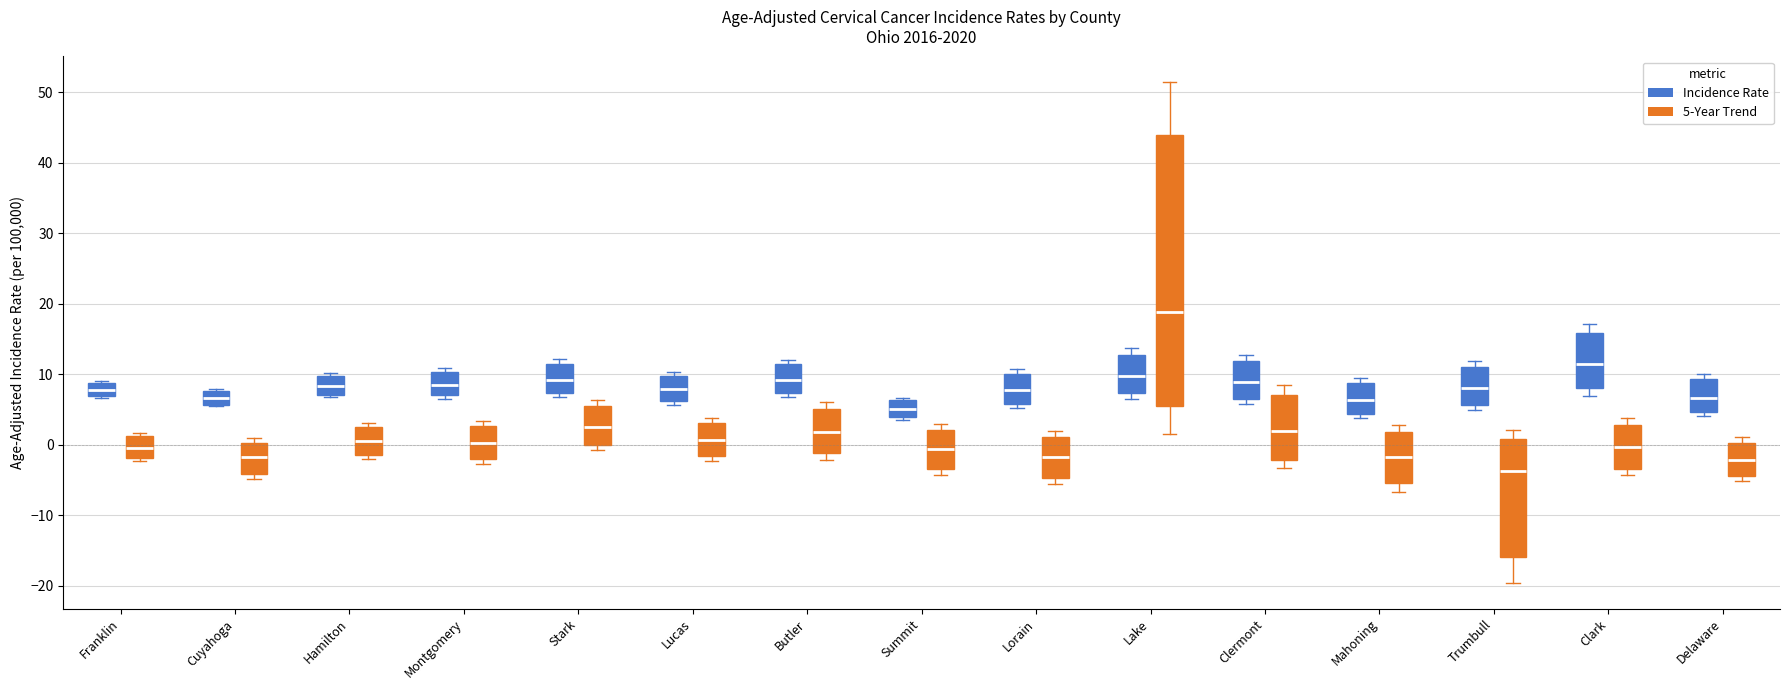

Reading left to right, transcribe this box plot: for each box, give where its median line is, the range the box spans, and where its two whiskers end, as read against the y-axis. The values are not printed on the chart, so give them approximately, as read against the axis.

Franklin (Incidence Rate): median 8, box 7 to 9, whiskers 7 to 9 (just above the box's upper edge)
Franklin (5-Year Trend): median 0, box -2 to 1, whiskers -2 (just below the box's lower edge) to 2
Cuyahoga (Incidence Rate): median 7, box 6 to 8, whiskers 5 to 8
Cuyahoga (5-Year Trend): median -2, box -4 to 0, whiskers -5 to 1
Hamilton (Incidence Rate): median 8, box 7 to 10, whiskers 7 (just below the box's lower edge) to 10 (just above the box's upper edge)
Hamilton (5-Year Trend): median 1, box -1 to 3, whiskers -2 to 3 (just above the box's upper edge)
Montgomery (Incidence Rate): median 9, box 7 to 10, whiskers 7 (just below the box's lower edge) to 11
Montgomery (5-Year Trend): median 0, box -2 to 3, whiskers -3 to 3 (just above the box's upper edge)
Stark (Incidence Rate): median 9, box 7 to 12, whiskers 7 (just below the box's lower edge) to 12 (just above the box's upper edge)
Stark (5-Year Trend): median 3, box 0 to 6, whiskers -1 to 6 (just above the box's upper edge)
Lucas (Incidence Rate): median 8, box 6 to 10, whiskers 6 (just below the box's lower edge) to 10 (just above the box's upper edge)
Lucas (5-Year Trend): median 1, box -2 to 3, whiskers -2 (just below the box's lower edge) to 4
Butler (Incidence Rate): median 9, box 7 to 11, whiskers 7 (just below the box's lower edge) to 12
Butler (5-Year Trend): median 2, box -1 to 5, whiskers -2 to 6
Summit (Incidence Rate): median 5, box 4 to 6, whiskers 4 (just below the box's lower edge) to 7
Summit (5-Year Trend): median -1, box -3 to 2, whiskers -4 to 3
Lorain (Incidence Rate): median 8, box 6 to 10, whiskers 5 to 11
Lorain (5-Year Trend): median -2, box -5 to 1, whiskers -6 to 2
Lake (Incidence Rate): median 10, box 7 to 13, whiskers 7 (just below the box's lower edge) to 14
Lake (5-Year Trend): median 19, box 6 to 44, whiskers 1 to 52
Clermont (Incidence Rate): median 9, box 7 to 12, whiskers 6 to 13
Clermont (5-Year Trend): median 2, box -2 to 7, whiskers -3 to 9
Mahoning (Incidence Rate): median 6, box 4 to 9, whiskers 4 (just below the box's lower edge) to 9 (just above the box's upper edge)
Mahoning (5-Year Trend): median -2, box -5 to 2, whiskers -7 to 3
Trumbull (Incidence Rate): median 8, box 6 to 11, whiskers 5 to 12
Trumbull (5-Year Trend): median -4, box -16 to 1, whiskers -20 to 2
Clark (Incidence Rate): median 12, box 8 to 16, whiskers 7 to 17
Clark (5-Year Trend): median 0, box -3 to 3, whiskers -4 to 4
Delaware (Incidence Rate): median 7, box 5 to 9, whiskers 4 to 10
Delaware (5-Year Trend): median -2, box -4 to 0, whiskers -5 to 1